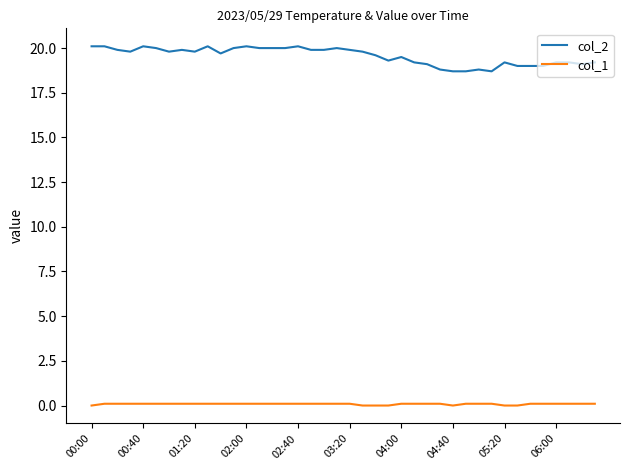

Which series has the widest spread of values?

col_2